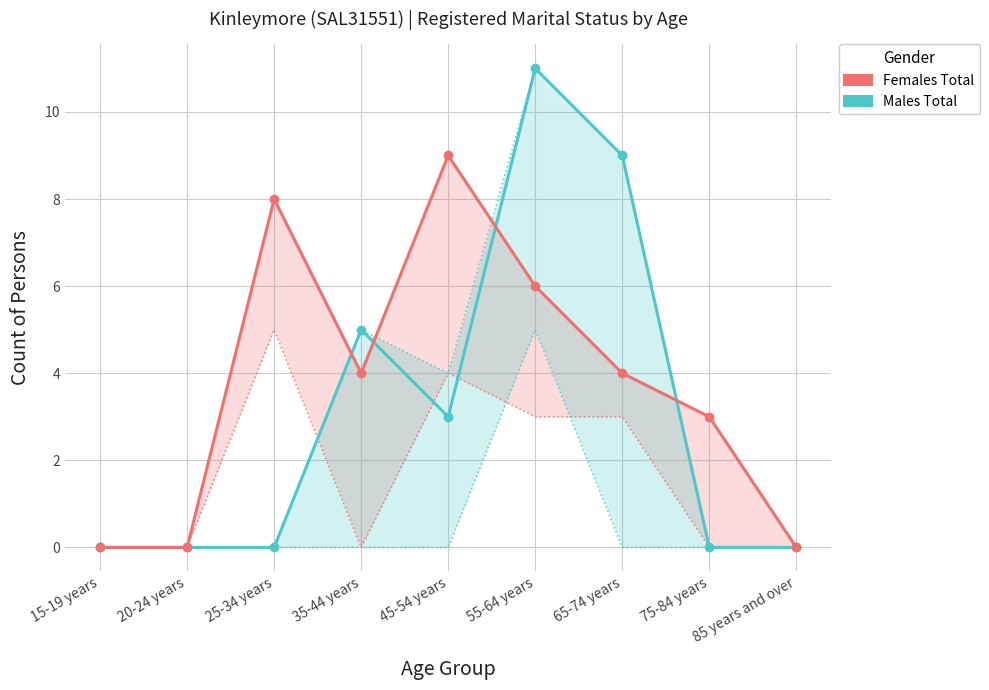

Reading left to right, what are all the values shown in this chart?

Males Total: 15-19 years=0	20-24 years=0	25-34 years=0	35-44 years=5	45-54 years=3	55-64 years=11	65-74 years=9	75-84 years=0	85 years and over=0
Females Total: 15-19 years=0	20-24 years=0	25-34 years=8	35-44 years=4	45-54 years=9	55-64 years=6	65-74 years=4	75-84 years=3	85 years and over=0